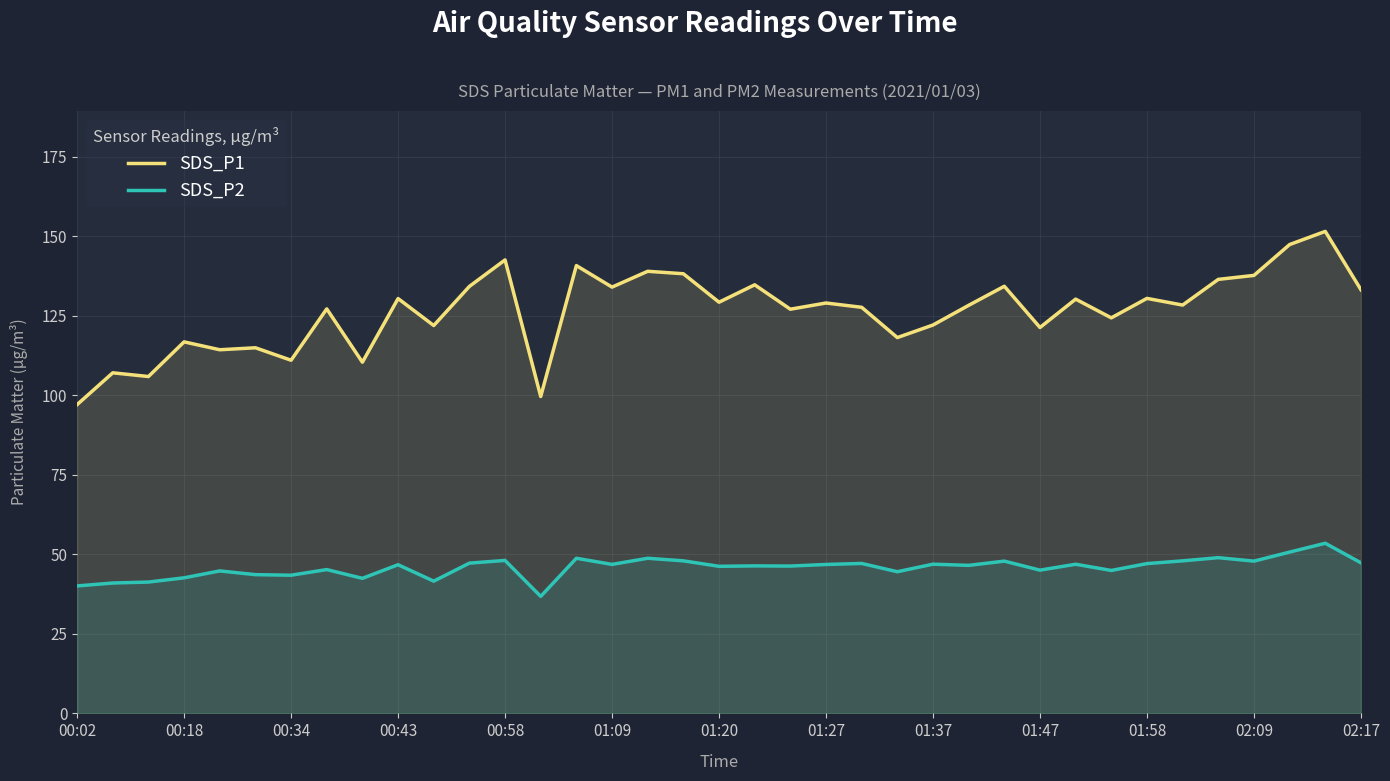

Reading left to right, transcribe all the data shown in this chart.

SDS_P1: 97.1	107.1	105.9	116.8	114.3	115.0	111.0	127.2	110.4	130.4	122.0	134.3	142.6	99.7	140.8	134.1	139.0	138.2	129.3	134.8	127.1	129.1	127.7	118.2	122.1	128.3	134.3	121.3	130.3	124.4	130.5	128.4	136.5	137.7	147.4	151.6	133.2
SDS_P2: 40.1	41.0	41.3	42.6	44.8	43.6	43.5	45.2	42.5	46.8	41.6	47.2	48.1	36.8	48.8	46.9	48.8	48.0	46.2	46.4	46.3	46.8	47.1	44.5	46.9	46.5	47.9	45.0	46.9	45.0	47.1	48.0	49.0	47.9	50.7	53.5	47.4